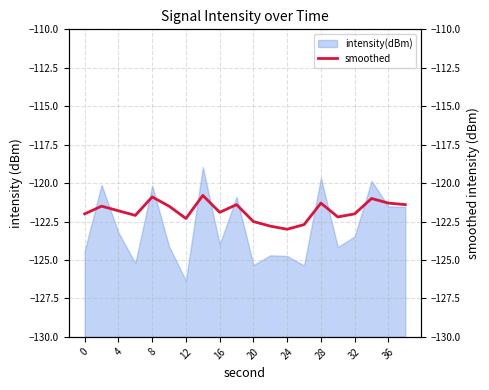

The value of intensity(dBm) at 24 is -124.7. True or false?

True